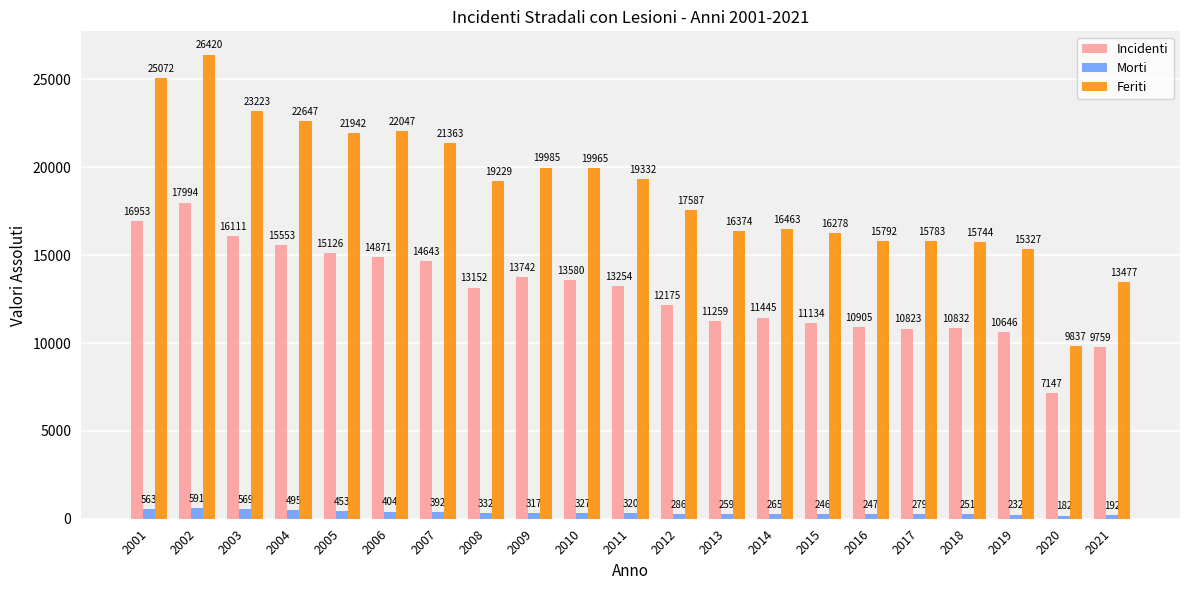

List the labels in order of Incidenti value, smallest first.

2020, 2021, 2019, 2017, 2018, 2016, 2015, 2013, 2014, 2012, 2008, 2011, 2010, 2009, 2007, 2006, 2005, 2004, 2003, 2001, 2002